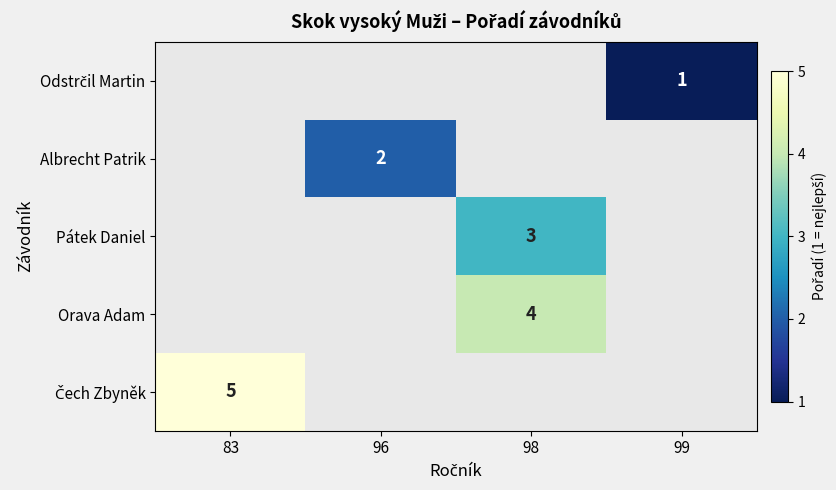

List the labels in order of Pátek Daniel value, smallest first.

83, 96, 98, 99